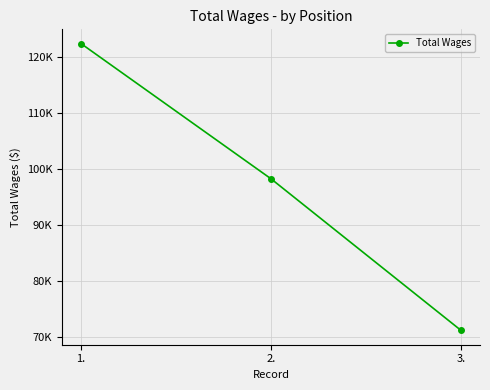

Reading left to right, what are all the values shown in this chart?

1.=122451	2.=98256	3.=71130